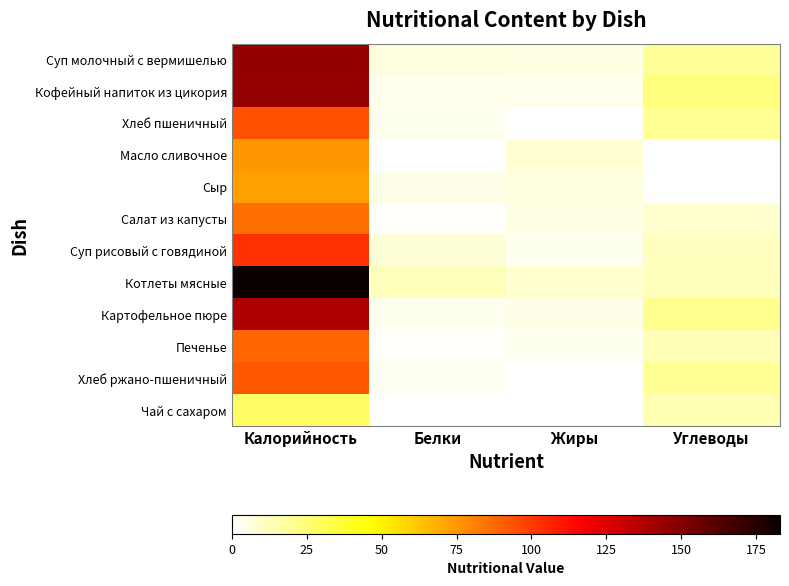

What is the spread (max minus min) of values at Белки?

12.4